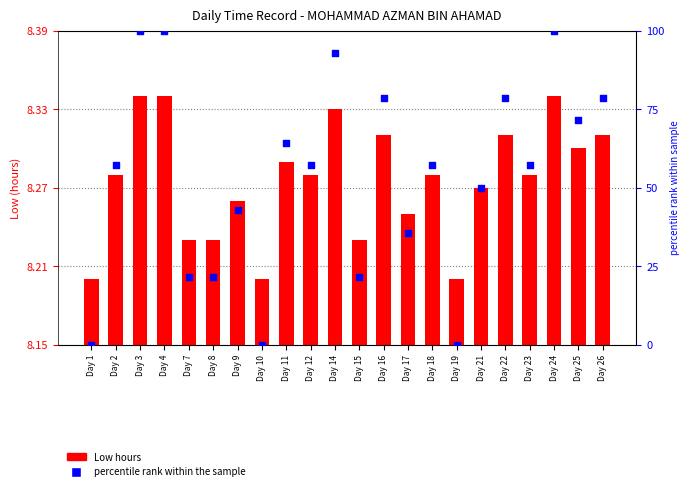

Which series has the widest spread of Y values?

percentile rank within the sample